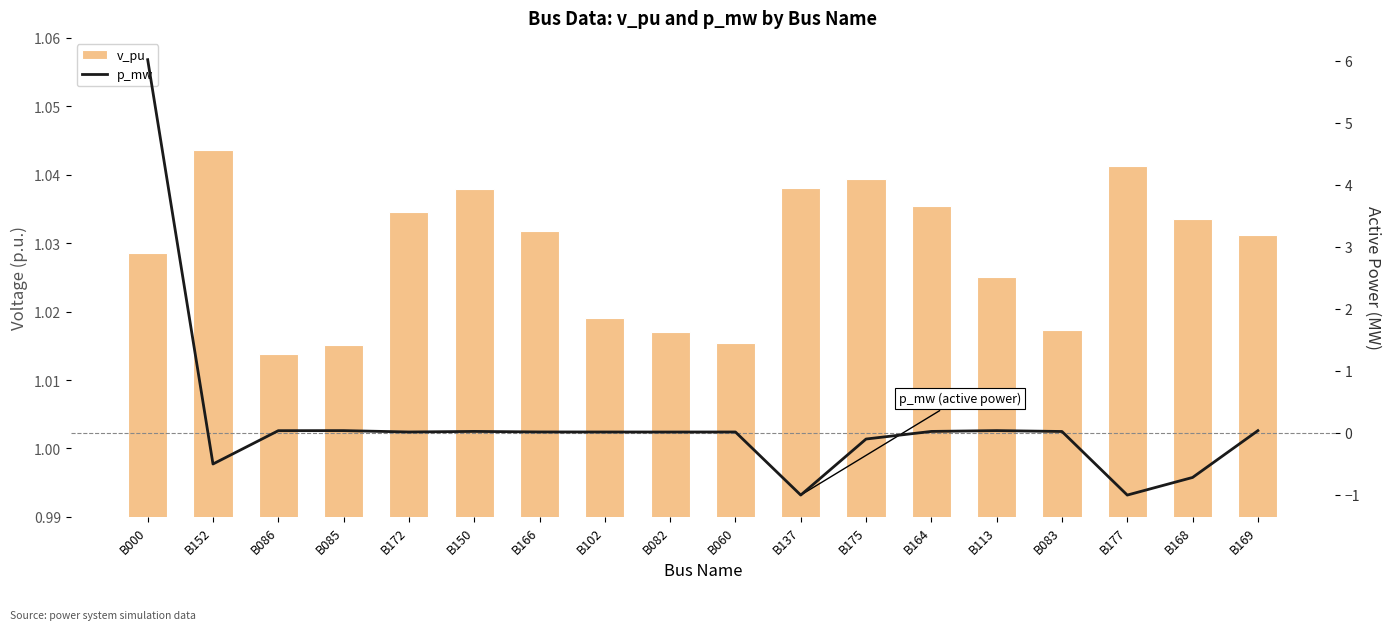

What is the average value of the v_pu series?

1.0